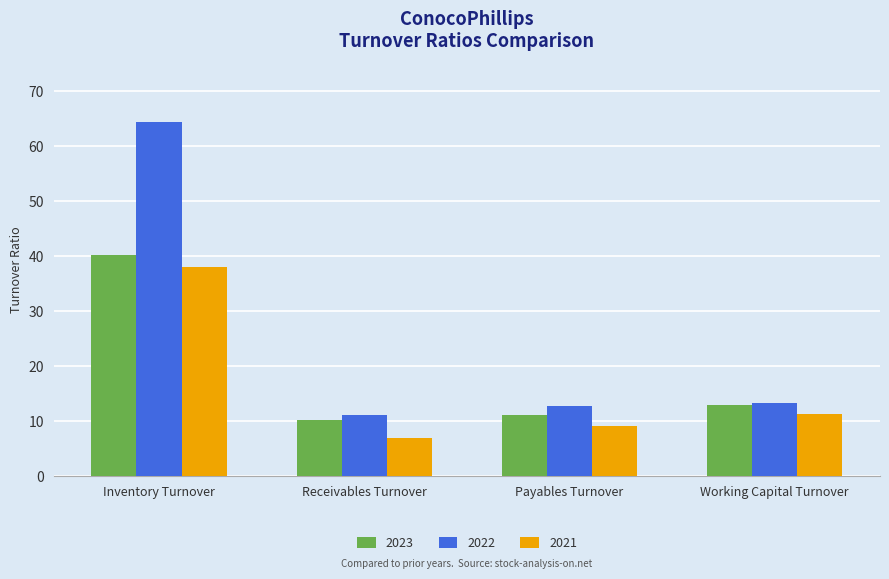

Which series changed the most between Receivables Turnover and Working Capital Turnover?

2021